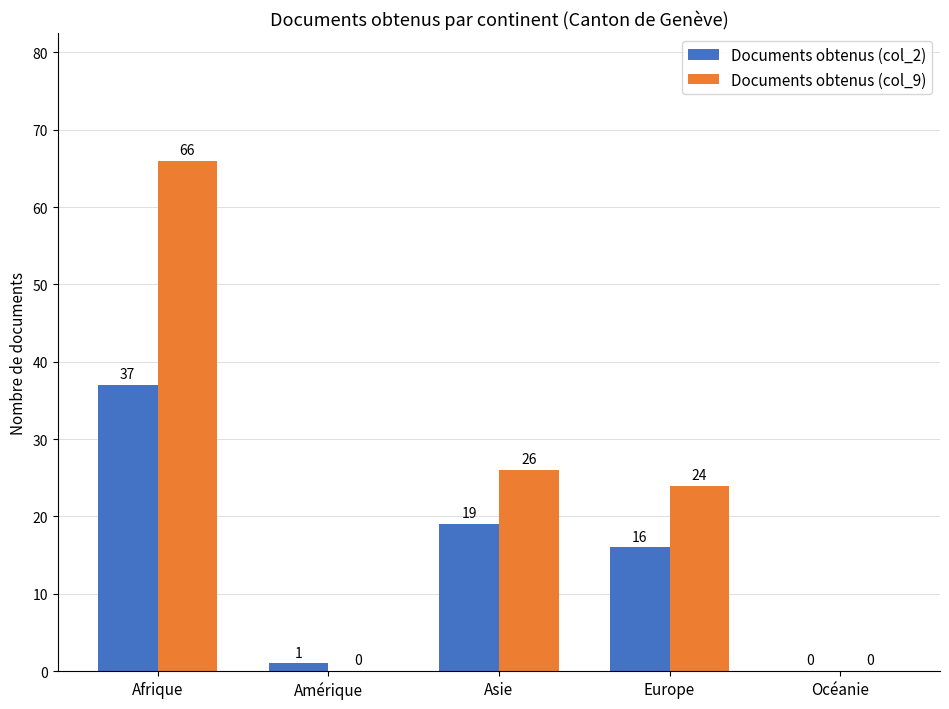

At which label does Documents obtenus (col_2) first exceed 16?

Afrique